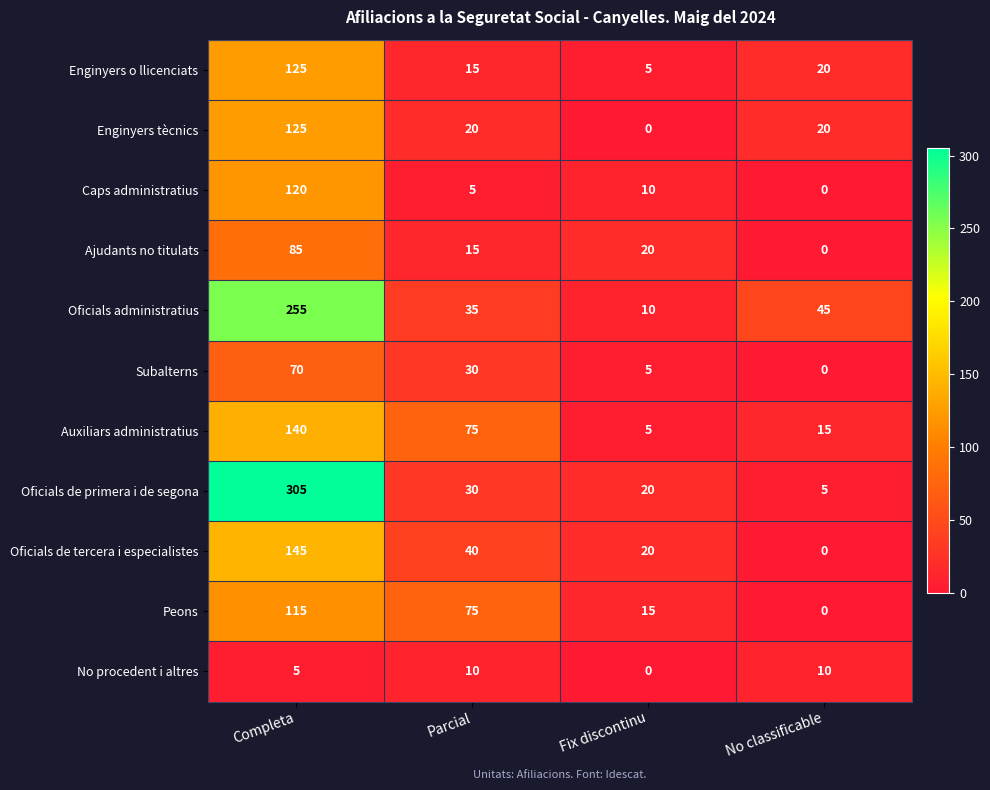

What is the maximum value shown in the chart?

305